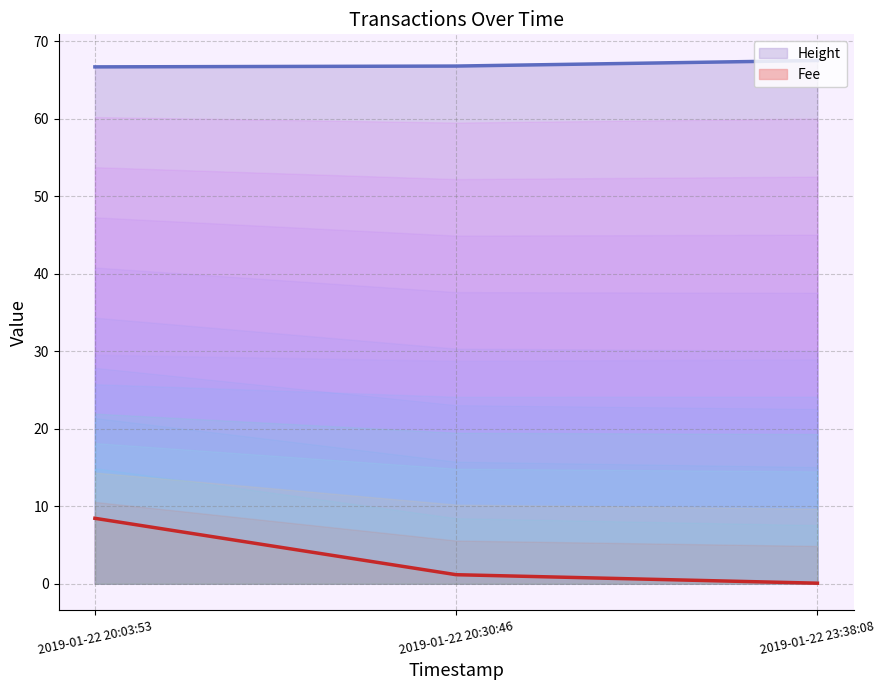

What is the difference between the second highest and minimum values in the Fee series?

1.1